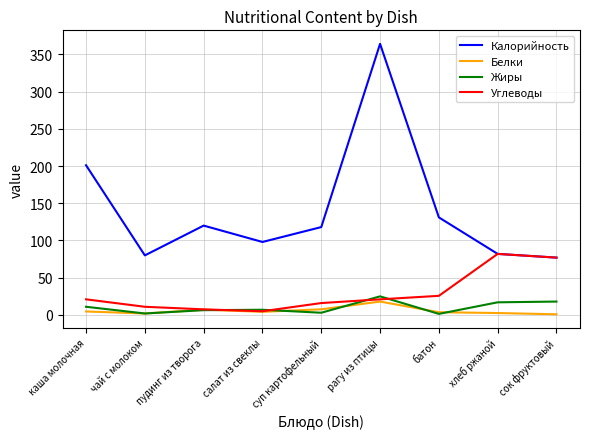

List the series in order of their peak value, highest first.

Калорийность, Углеводы, Жиры, Белки